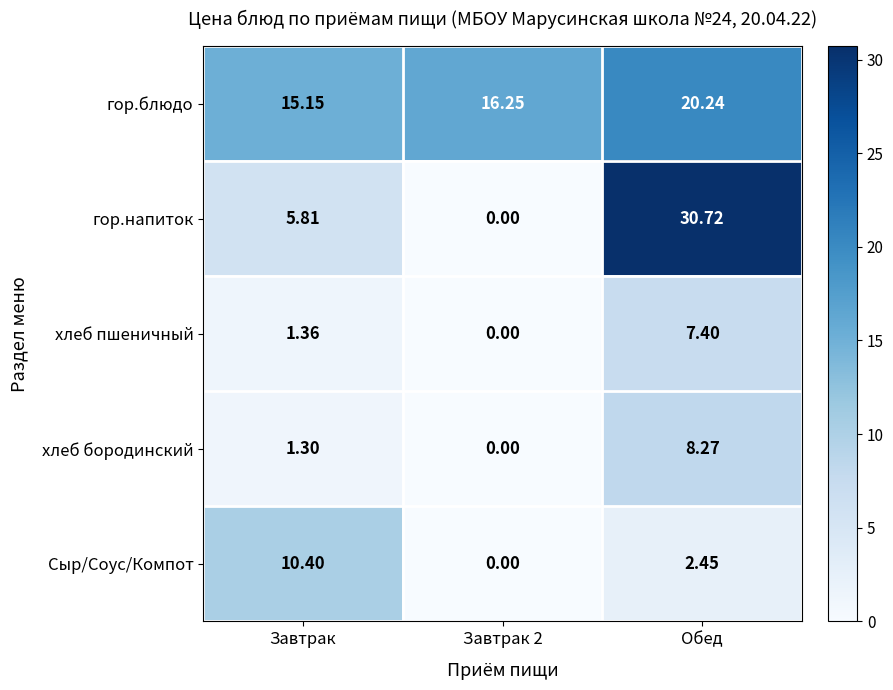

List the series in order of their peak value, highest first.

гор.напиток, гор.блюдо, Сыр/Соус/Компот, хлеб бородинский, хлеб пшеничный